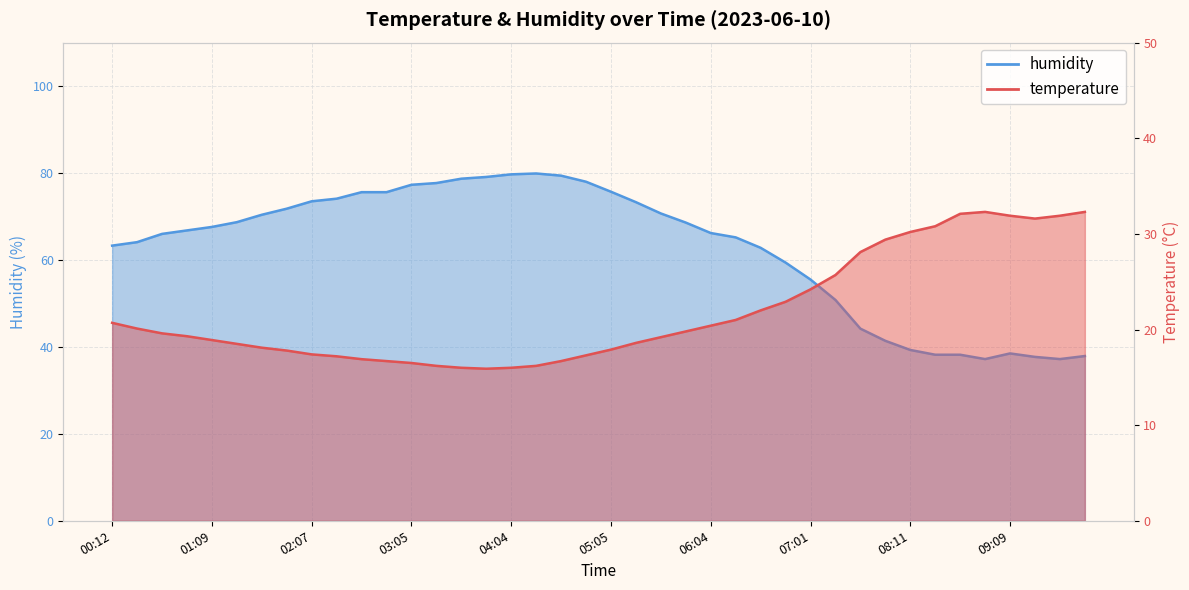

How many lines are shown in the chart?

2